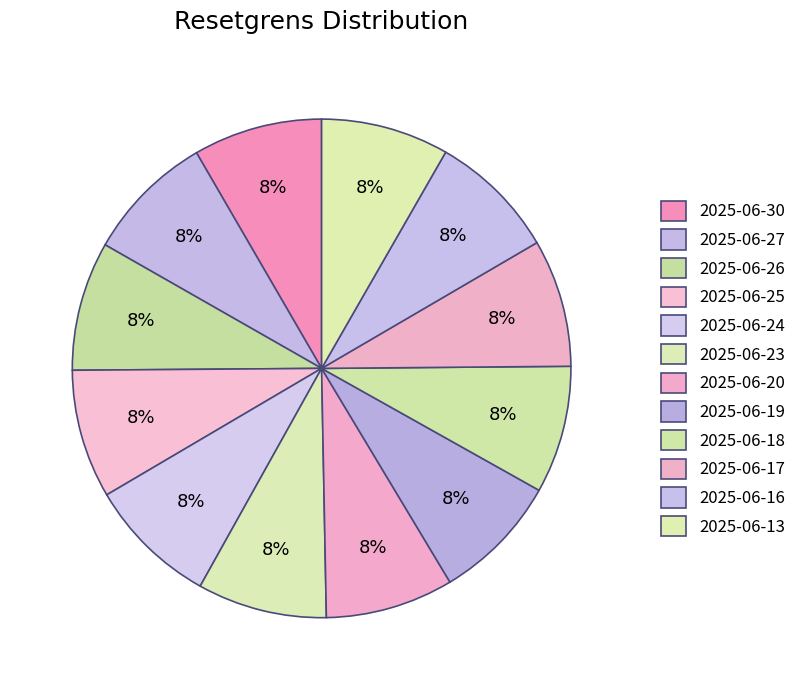

To the nearest percent, what is the average slice percentage?

8%